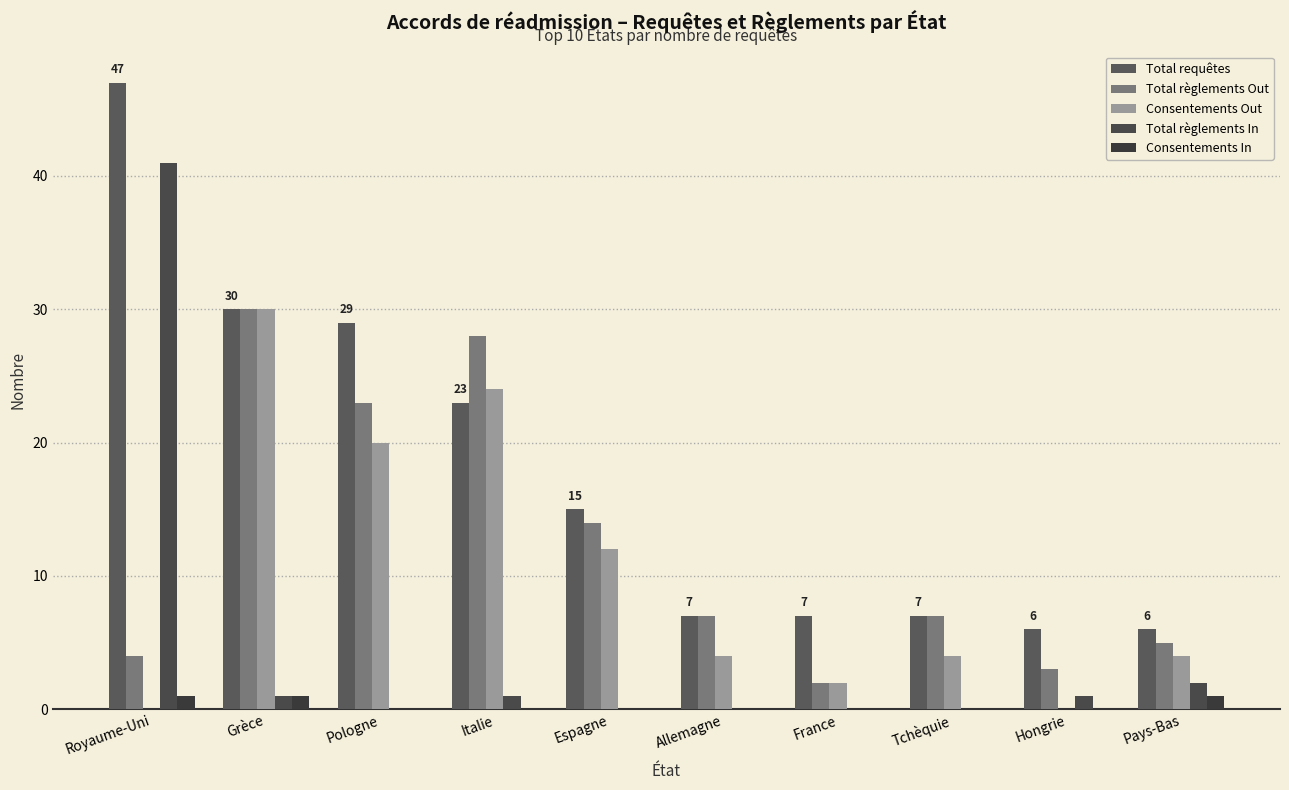

How many series are shown in this chart?

5